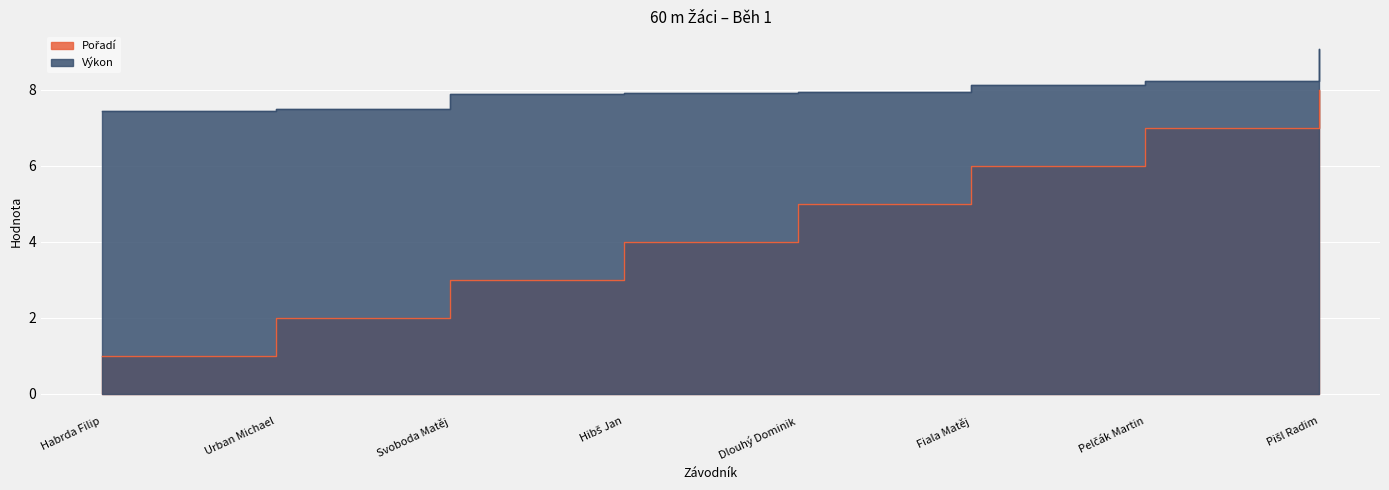

The Pořadí series shows 5.6 at Hibš Jan. True or false?

False